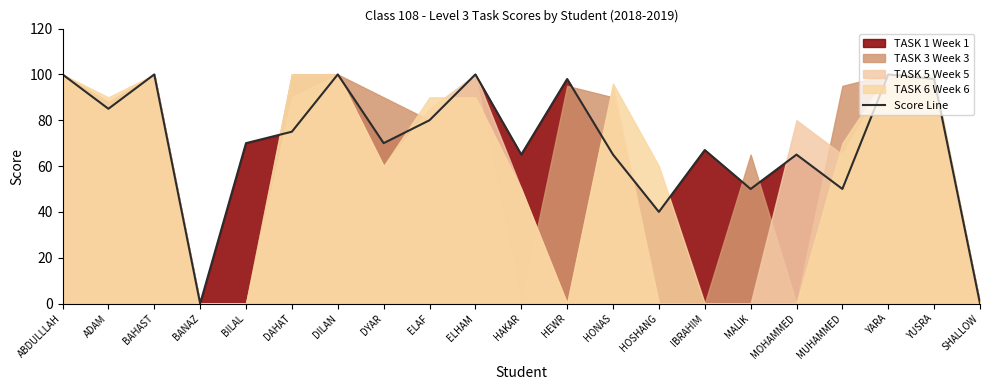

List the labels in order of value, smallest first.

BANAZ, SHALLOW, HOSHANG, MALIK, MUHAMMED, HAKAR, HONAS, MOHAMMED, IBRAHIM, BILAL, DYAR, DAHAT, ELAF, ADAM, HEWR, YUSRA, ABDULLLAH, BAHAST, DILAN, ELHAM, YARA